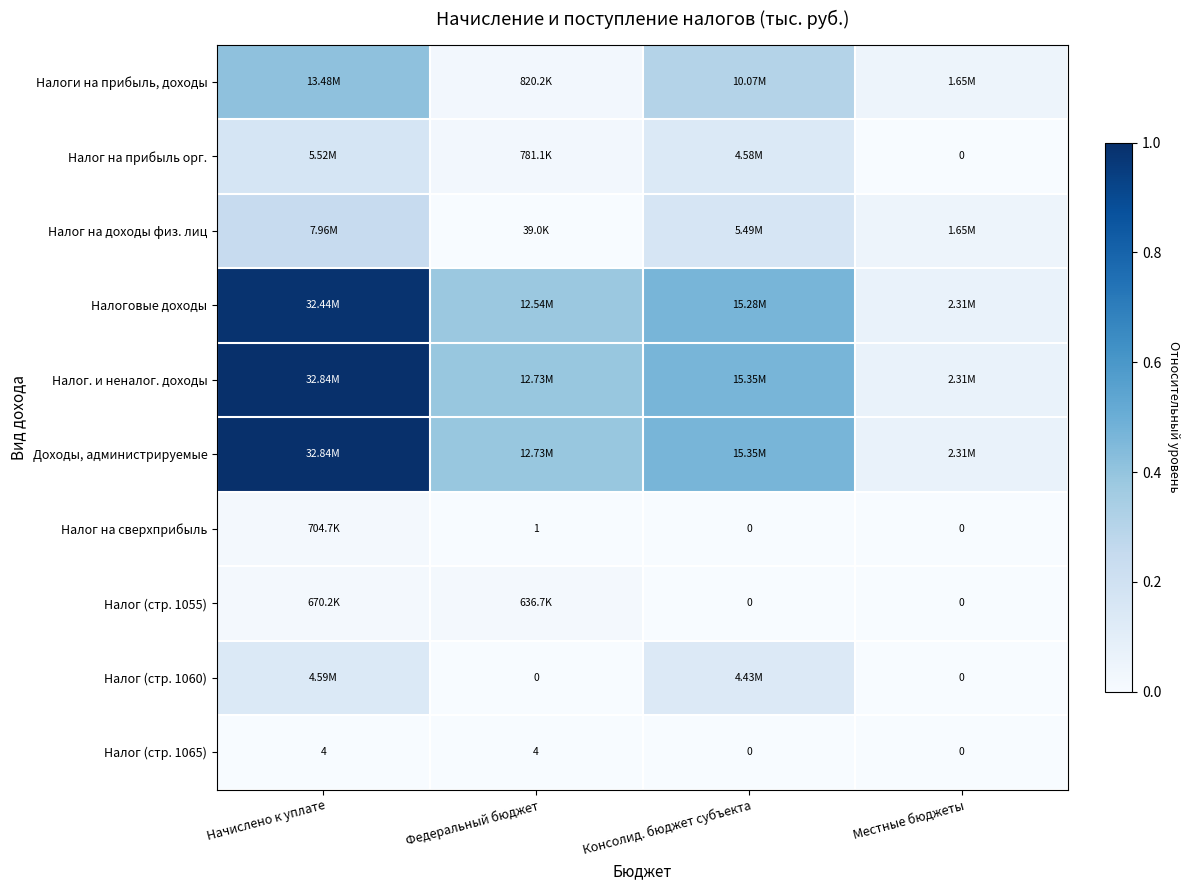

Which category has the highest value in the Налог (стр. 1055) series?

Начислено к уплате